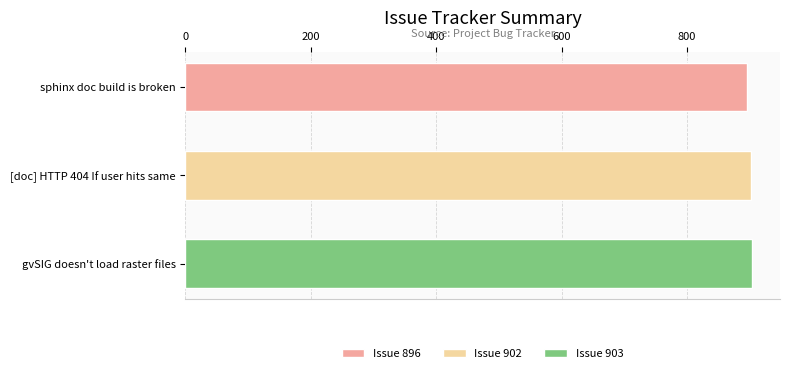

How many values are between 896 and 903?

3